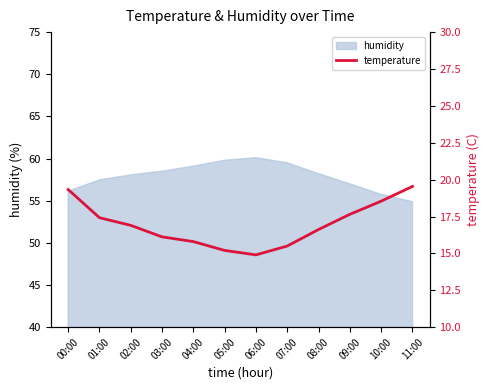

How many data points does each series have?

12